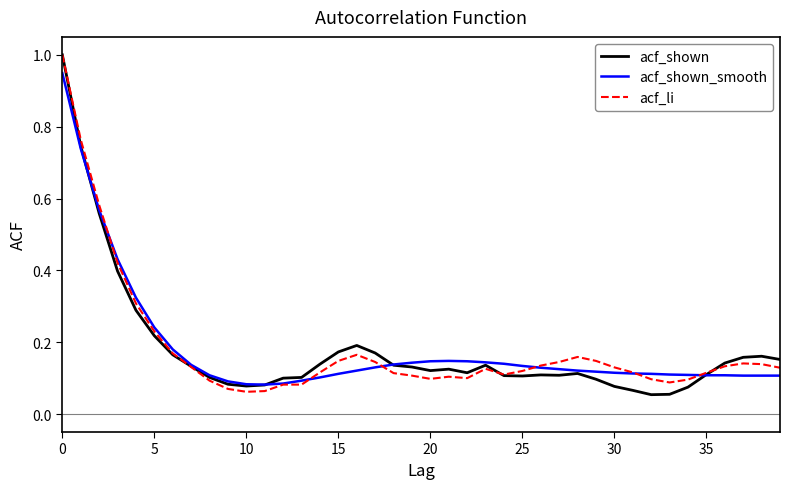

What is the greatest value displayed?

1.0